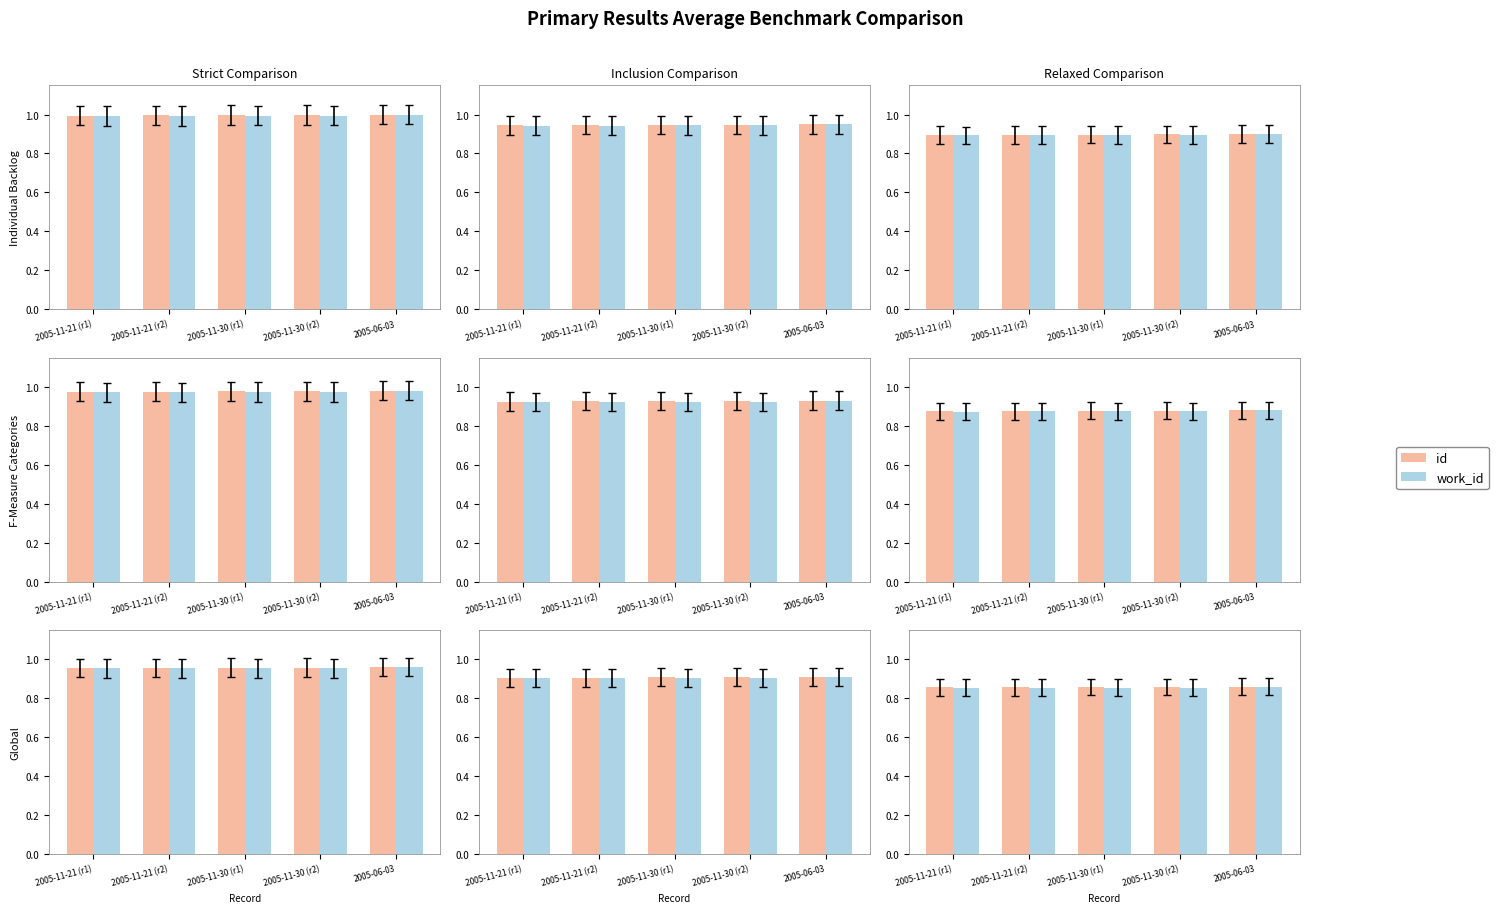

Between 2005-11-30 (r1) and 2005-11-30 (r2), which is larger?

2005-11-30 (r2)